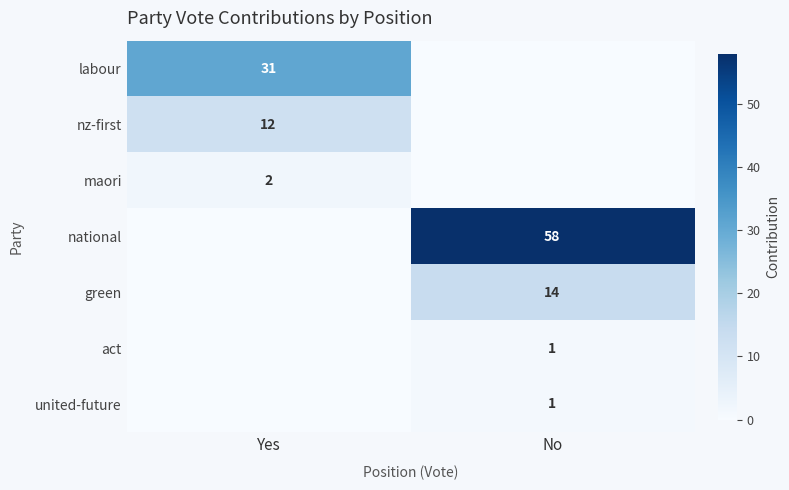

The value of green at No is 14. True or false?

True